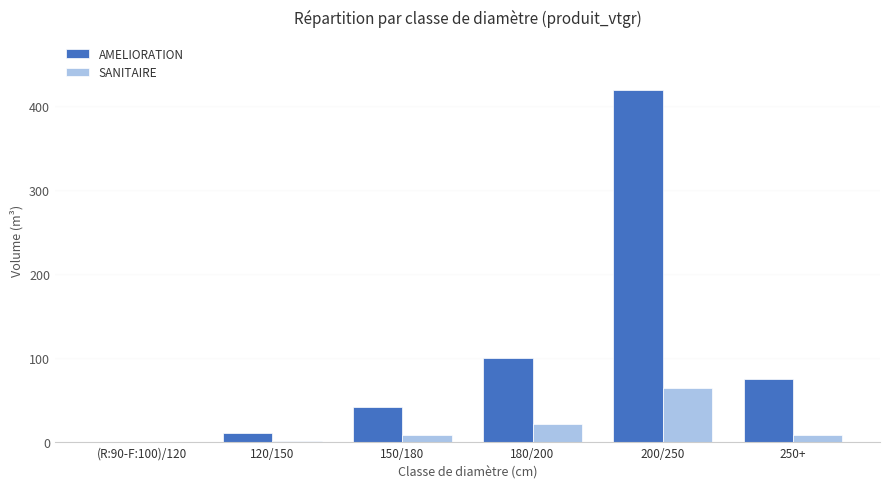

Count the number of categories in the chart.

6